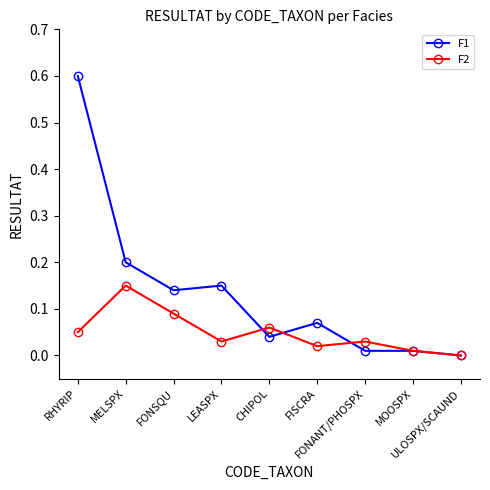

List the series in order of their peak value, lowest first.

F2, F1